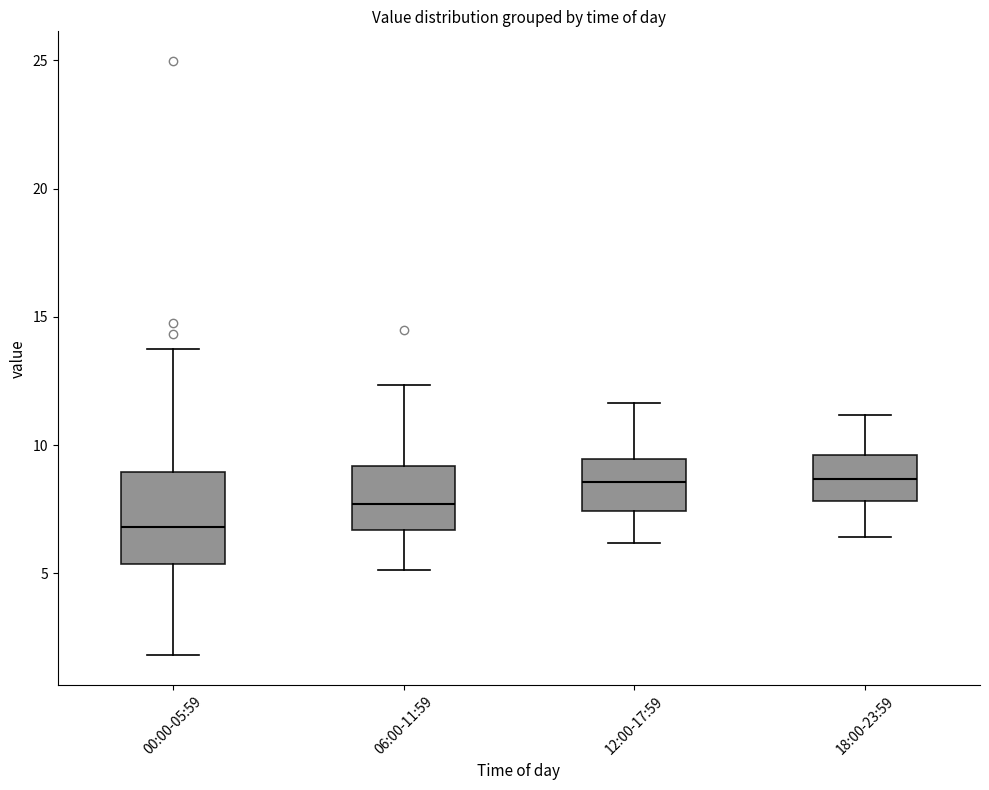

Which box's median line is the lowest?

00:00-05:59